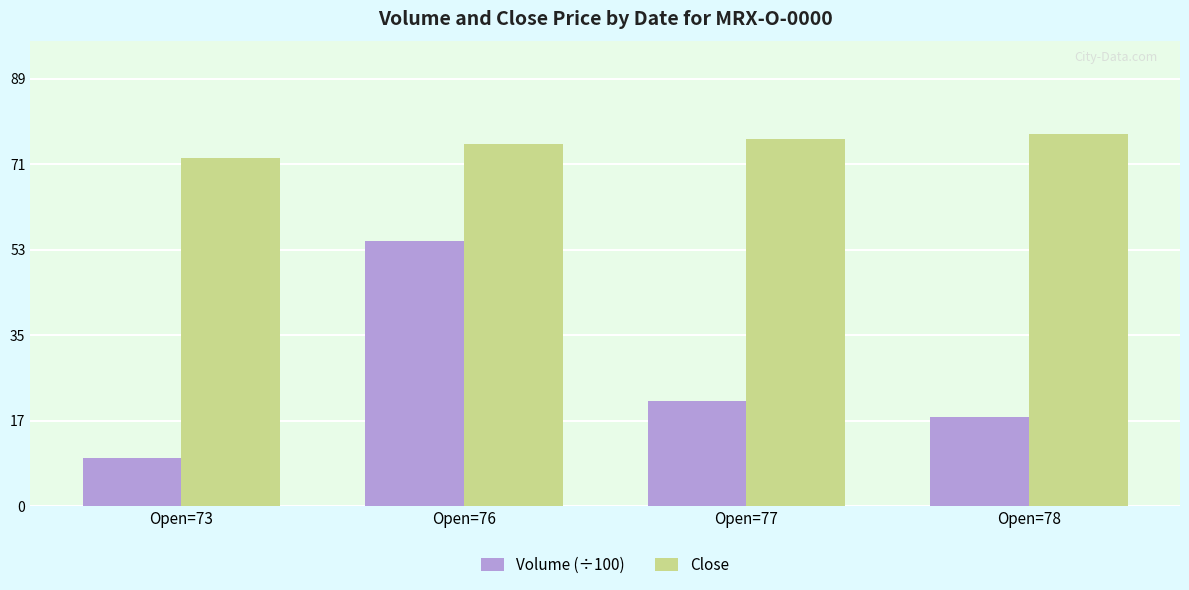

What is the difference between the maximum and second lowest values in the Volume (÷100) series?

37.0